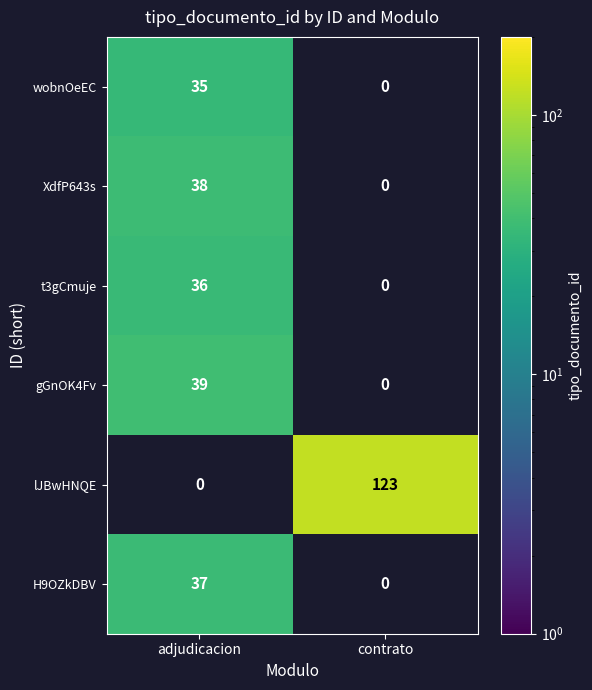

Is the value of lJBwHNQE at contrato greater than the value of gGnOK4Fv at adjudicacion?

Yes